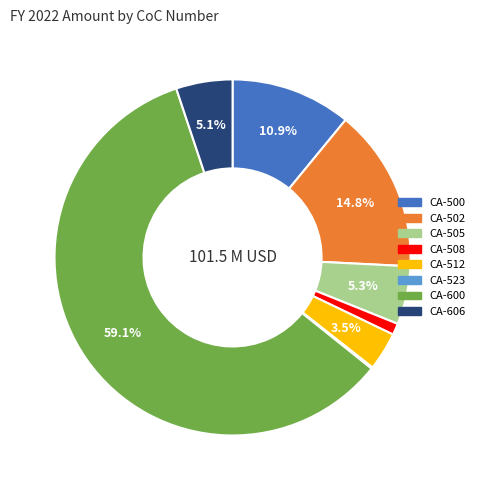

Is there any slice that represents more than half of the pie?

Yes